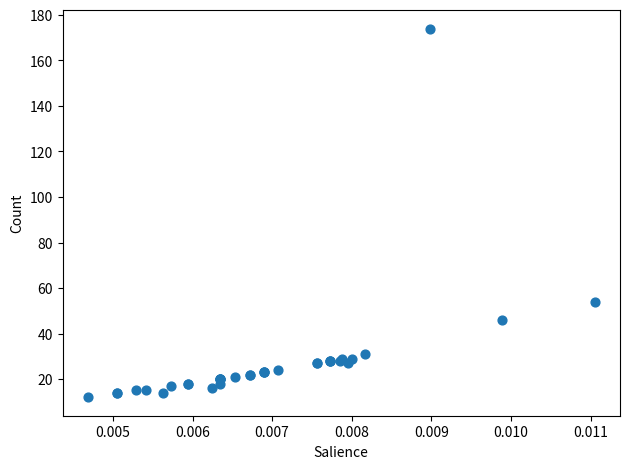

What Y value in the scatter plot is closest to 93?

54